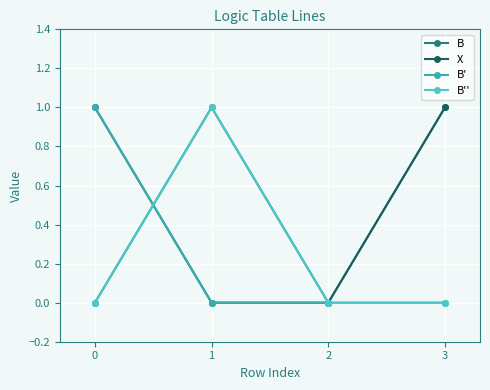

Is this an area chart (filled region under the line)?

No